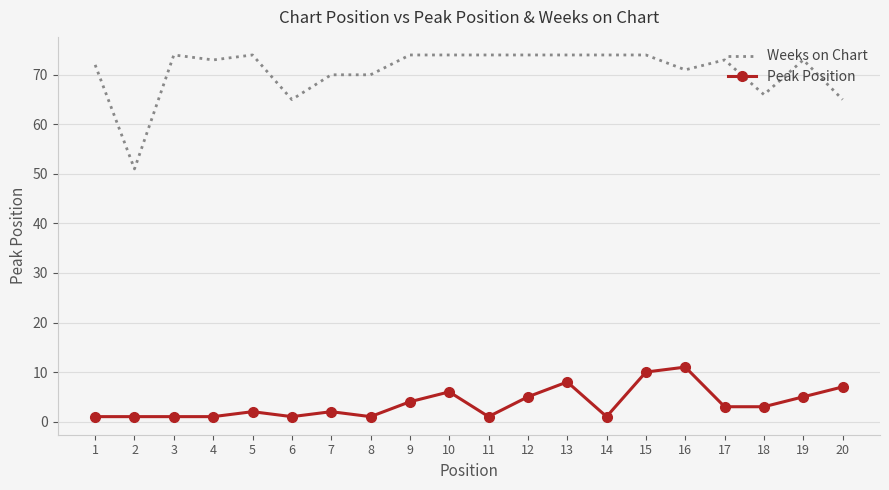

At which label does Weeks on Chart reach its minimum?

2